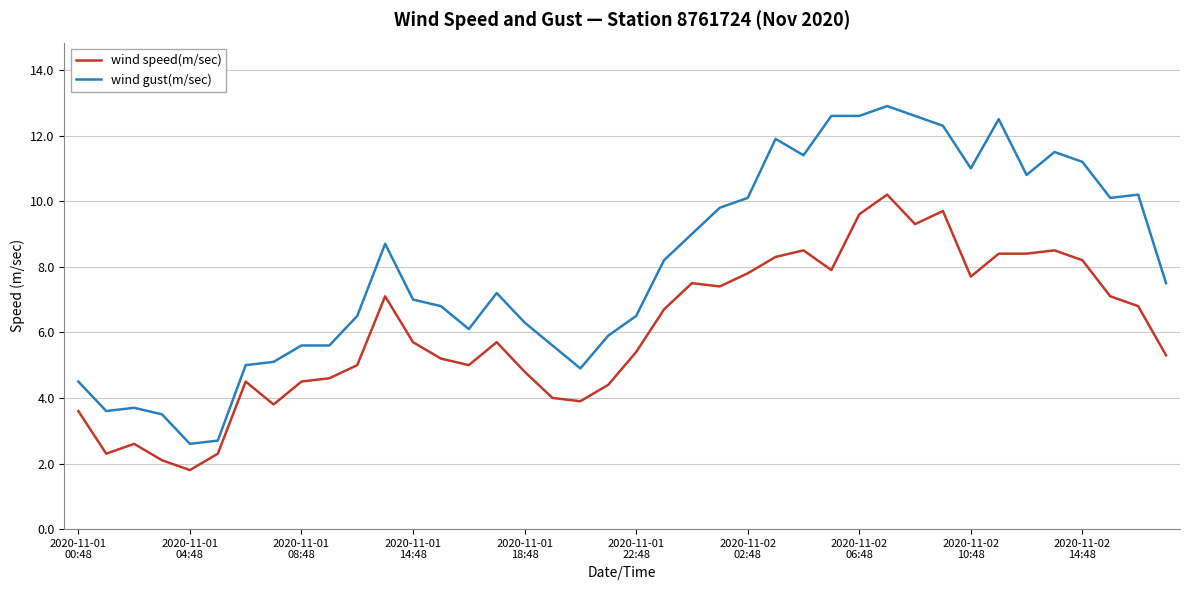

Which series has the widest spread of values?

wind gust(m/sec)